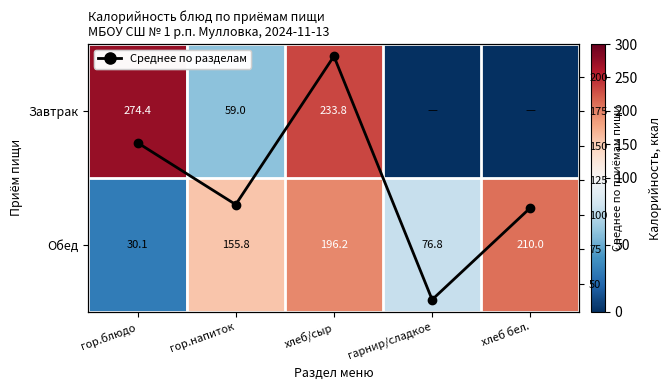

List the labels in order of Среднее по приёмам value, largest first.

хлеб/сыр, гор.блюдо, гор.напиток, хлеб бел., гарнир/сладкое